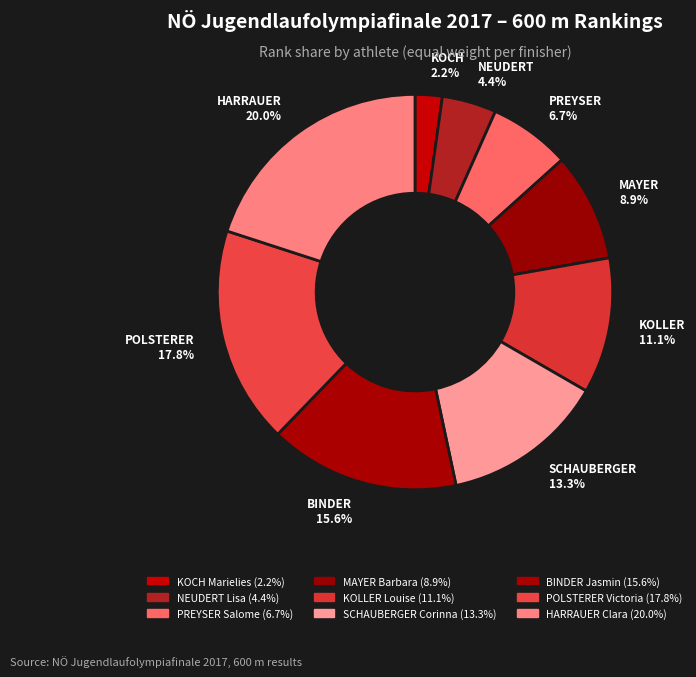

What is the smallest slice in the pie chart?

KOCH Marielies